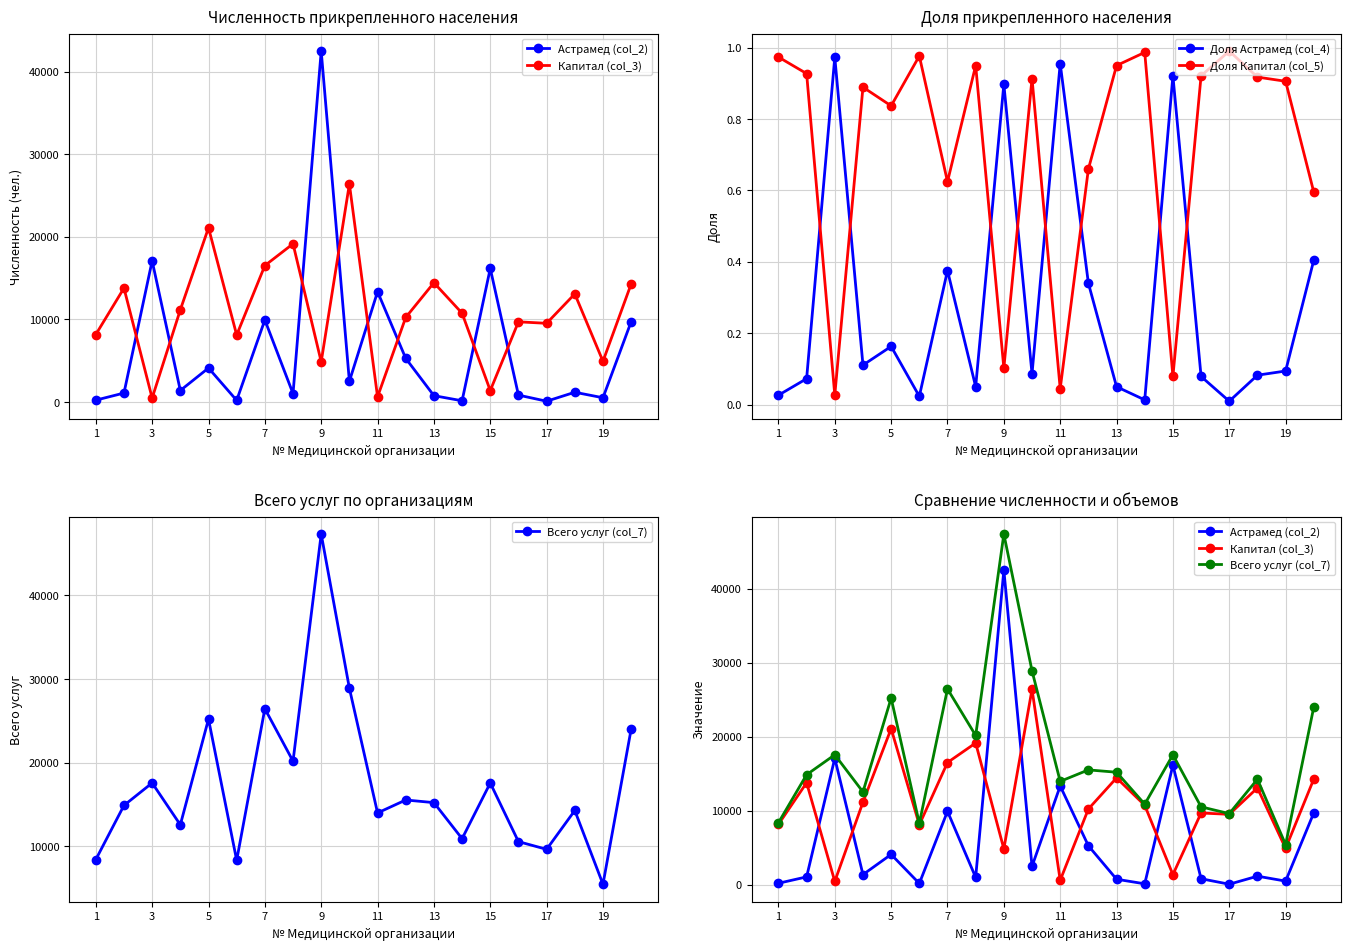

At which category does Доля Капитал (col_5) reach its first local valley?

3